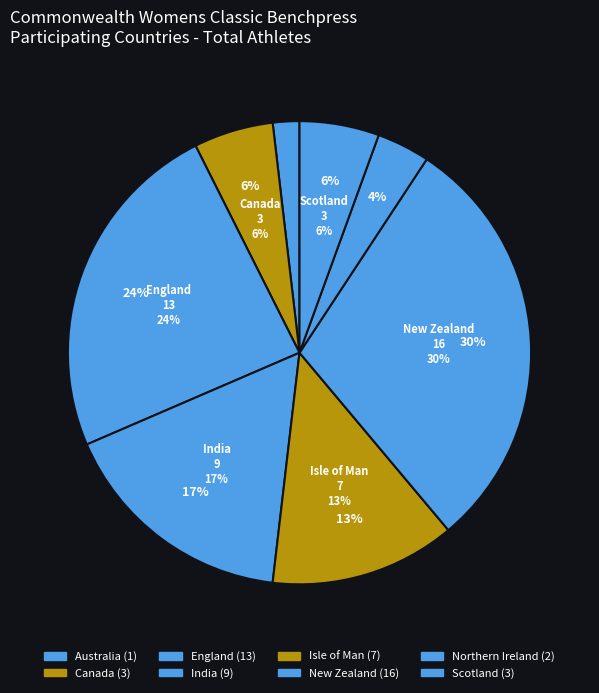

Is Scotland the majority of the pie?

No